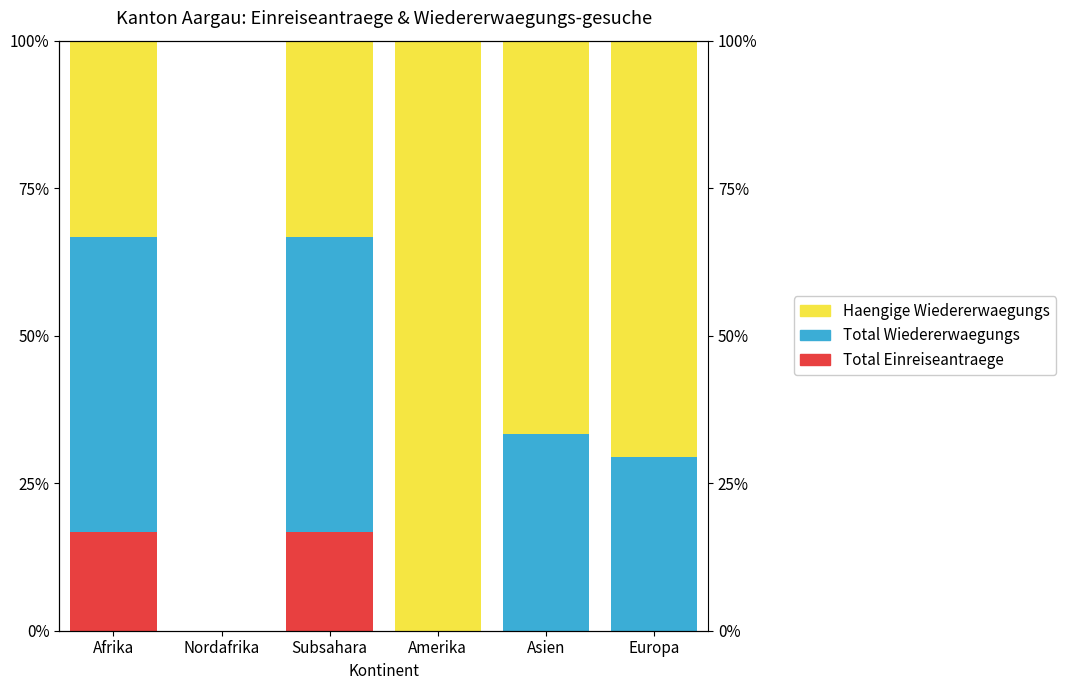

Which series has the largest total across all categories?

Haengige Wiedererwaegungs